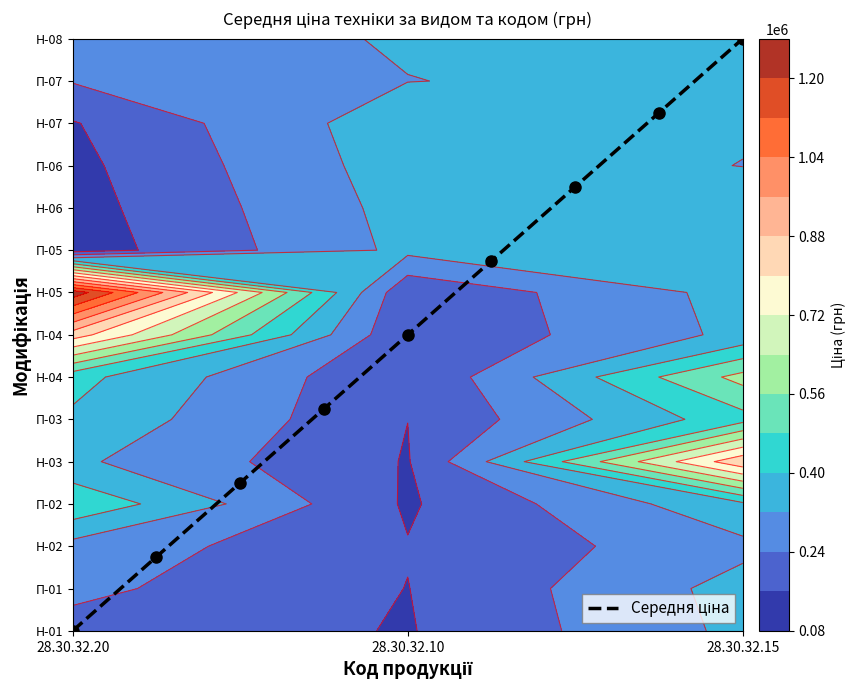

Count the number of data series in this chart.

1